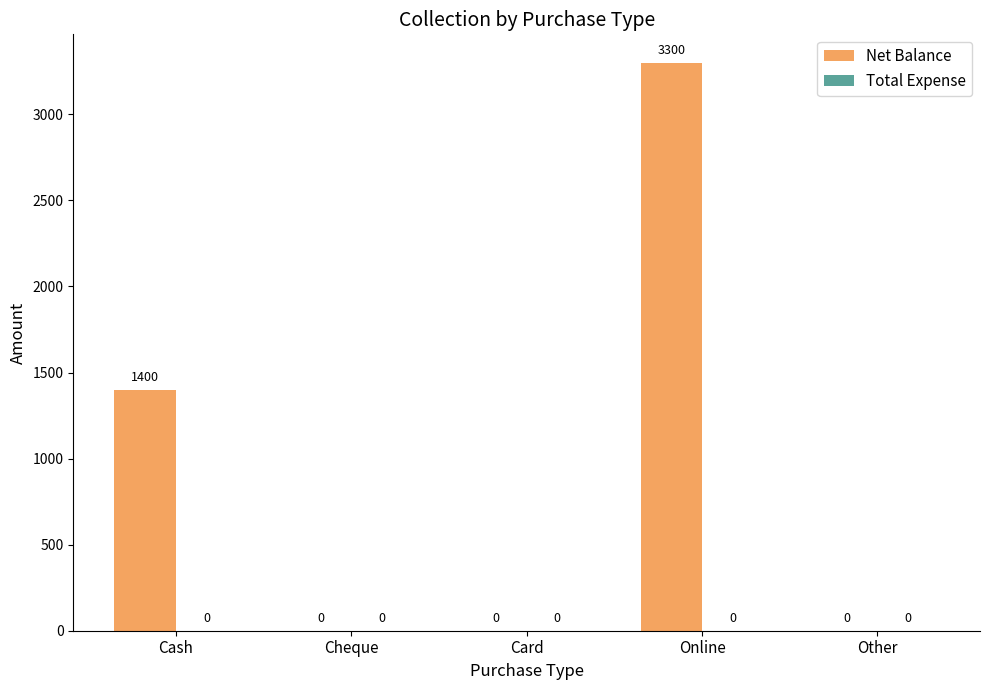

True or false: the data shows 1647 at Cheque.

False